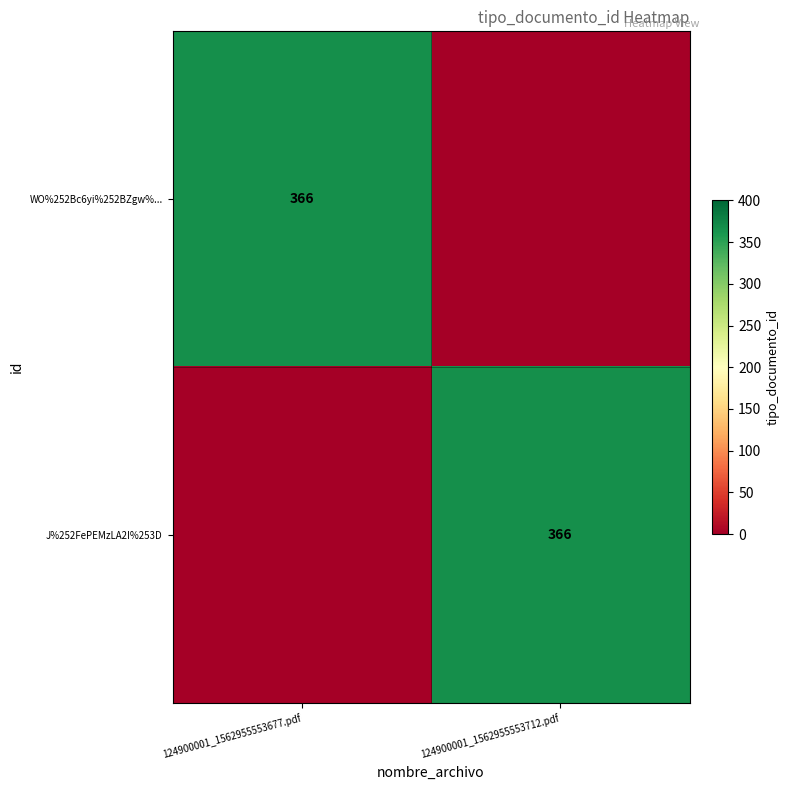

The WO%252Bc6yi%252BZgw%... series shows 591 at 124900001_1562955553677.pdf. True or false?

False